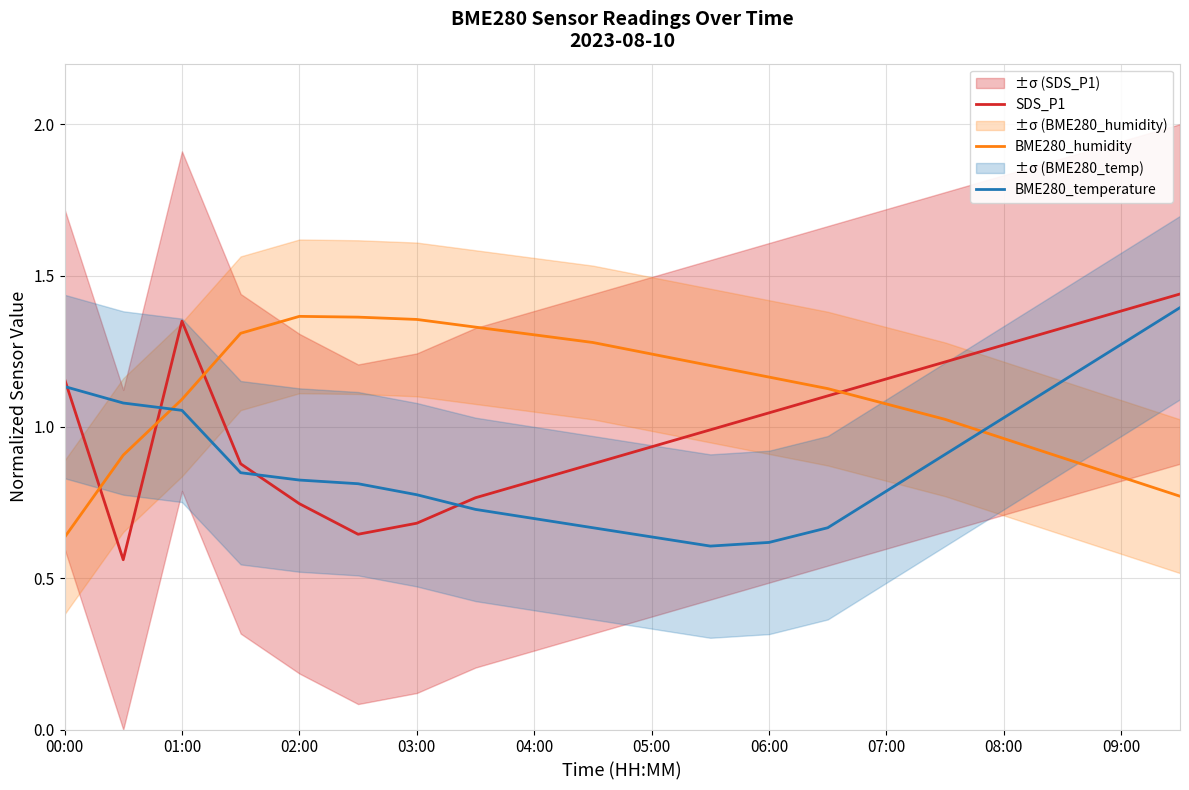

Which series has the largest total across all categories?

BME280_humidity